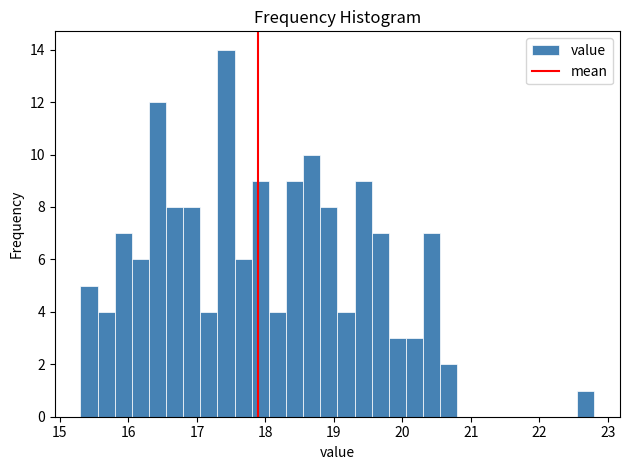

Around what value on the x-axis is the tallest bar? Give the approximate position of its centre, as read against the axis.

17.4